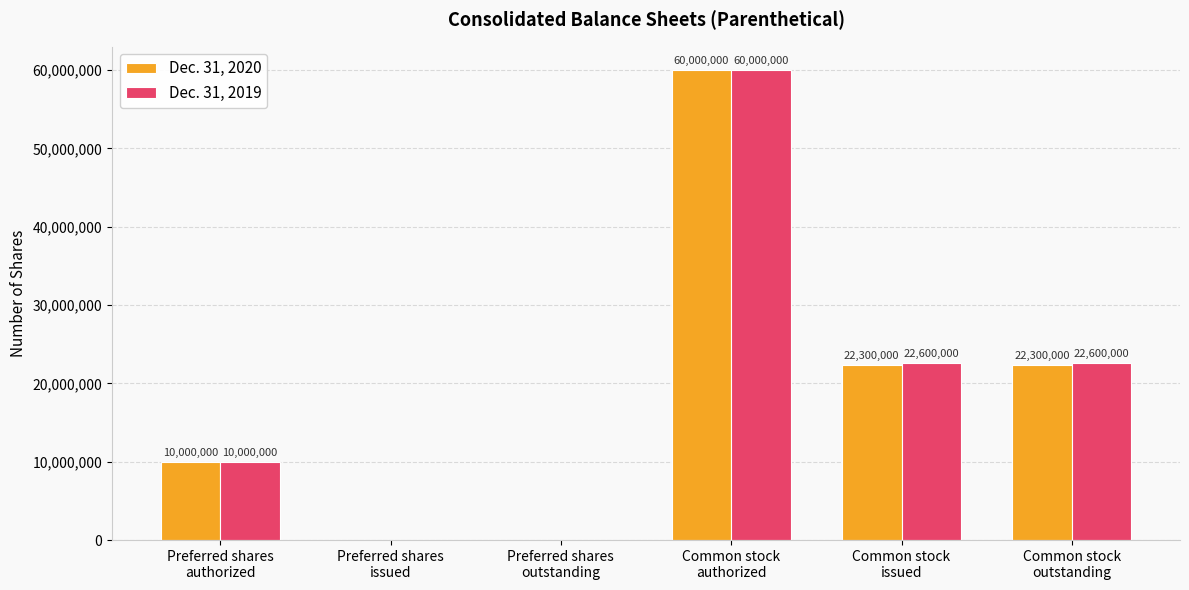

Reading left to right, what are all the values shown in this chart?

Dec. 31, 2020: Preferred shares
authorized=10000000	Preferred shares
issued=0	Preferred shares
outstanding=0	Common stock
authorized=60000000	Common stock
issued=22300000	Common stock
outstanding=22300000
Dec. 31, 2019: Preferred shares
authorized=10000000	Preferred shares
issued=0	Preferred shares
outstanding=0	Common stock
authorized=60000000	Common stock
issued=22600000	Common stock
outstanding=22600000